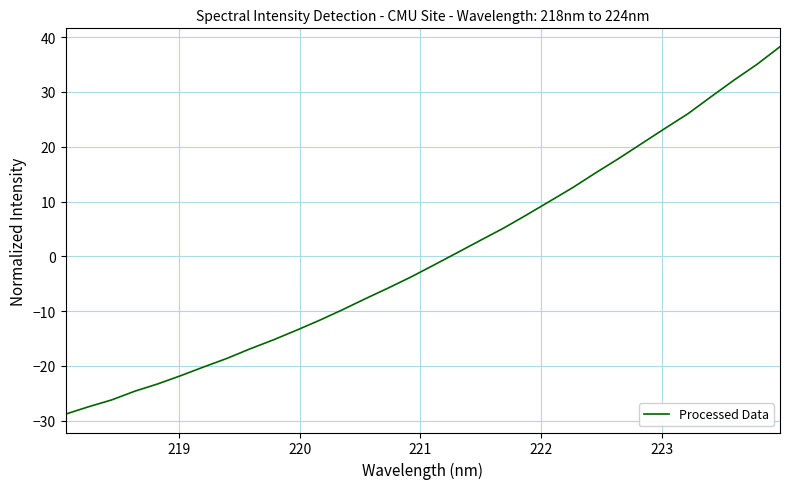

What is the difference between the maximum and minimum values?

67.0